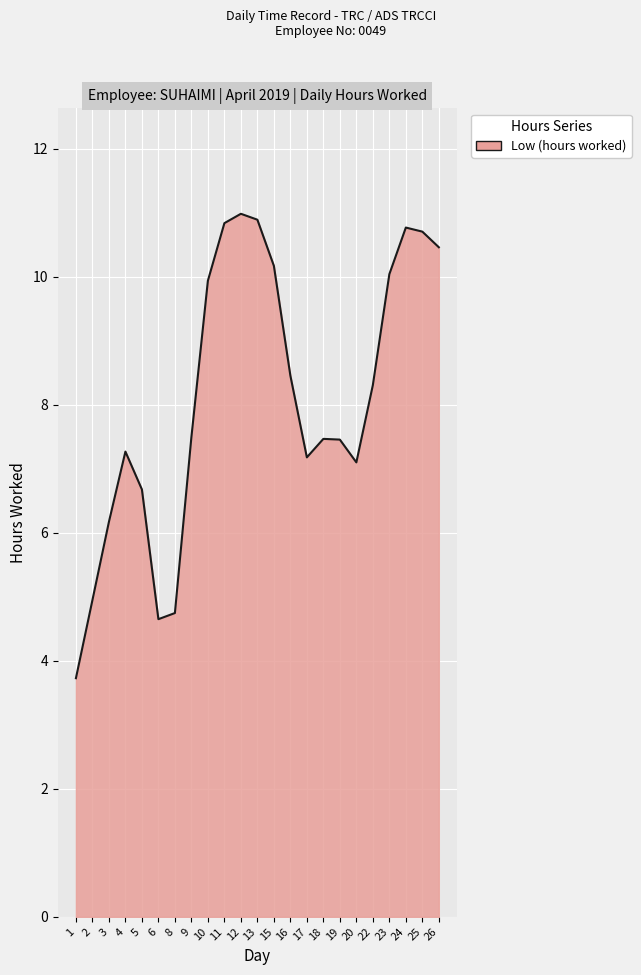

Read the value at 6.

4.7